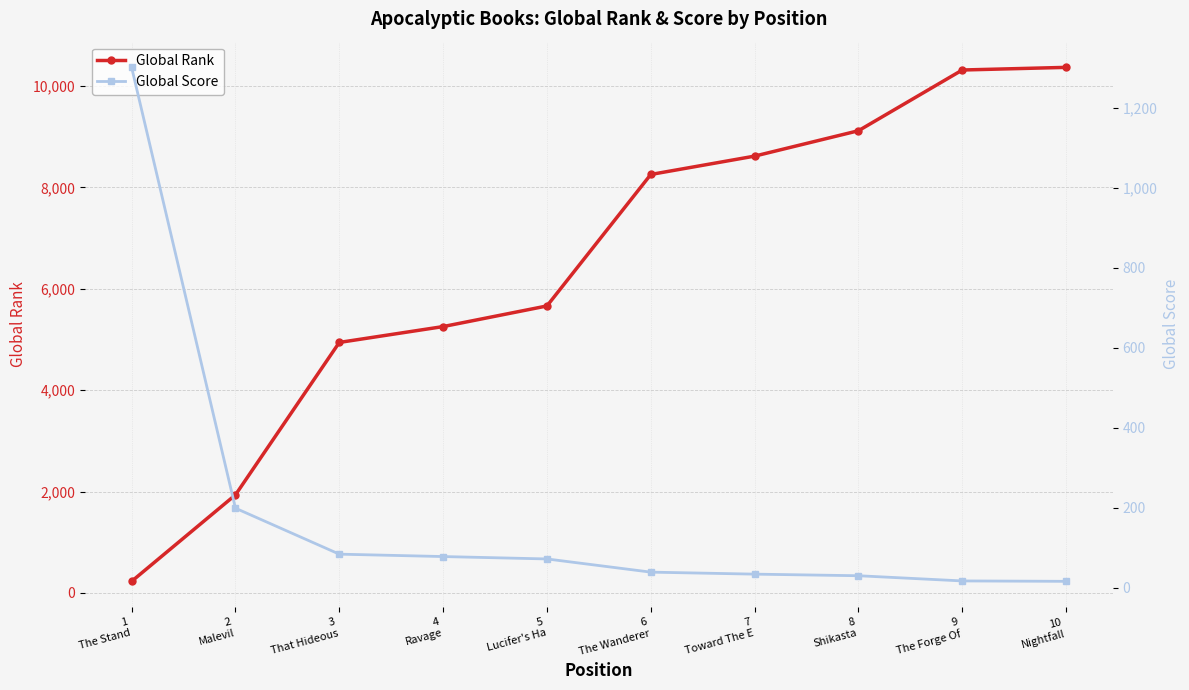

The Global Rank series shows 10317 at 9
The Forge Of. True or false?

True